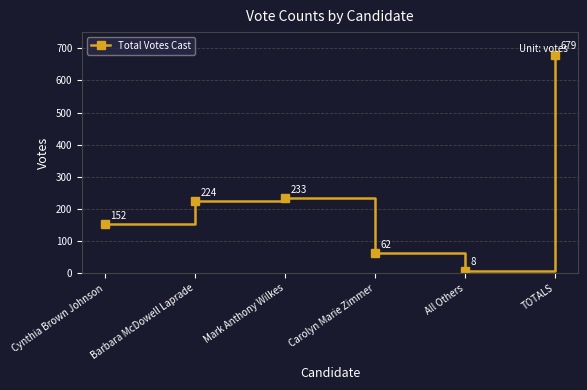

How many lines are shown in the chart?

1